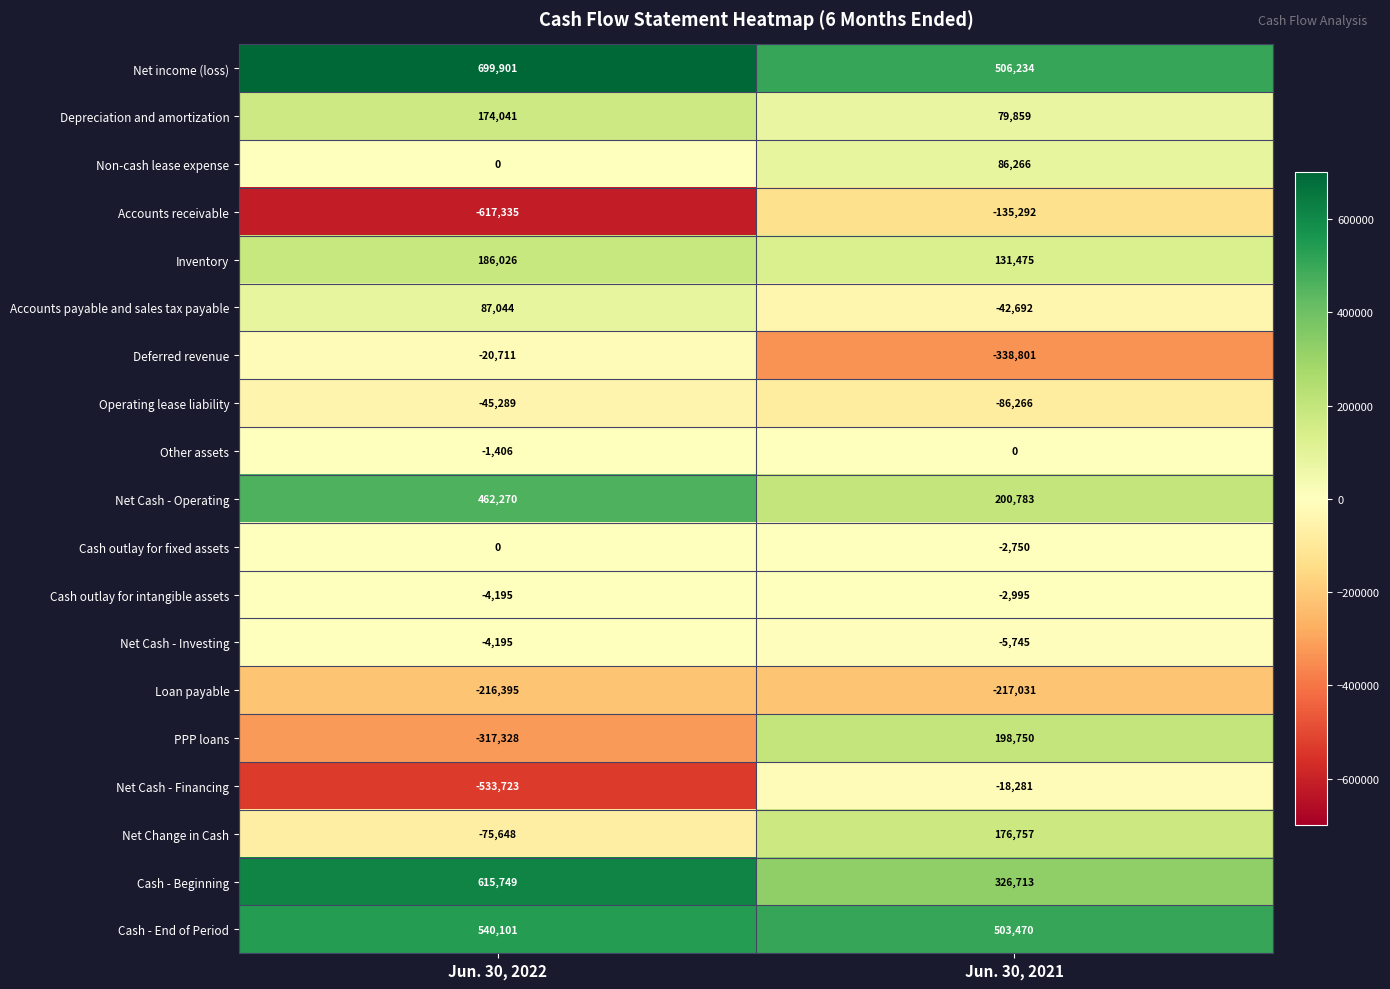

What is the sum of the Operating lease liability values at Jun. 30, 2022 and Jun. 30, 2021?

-131555